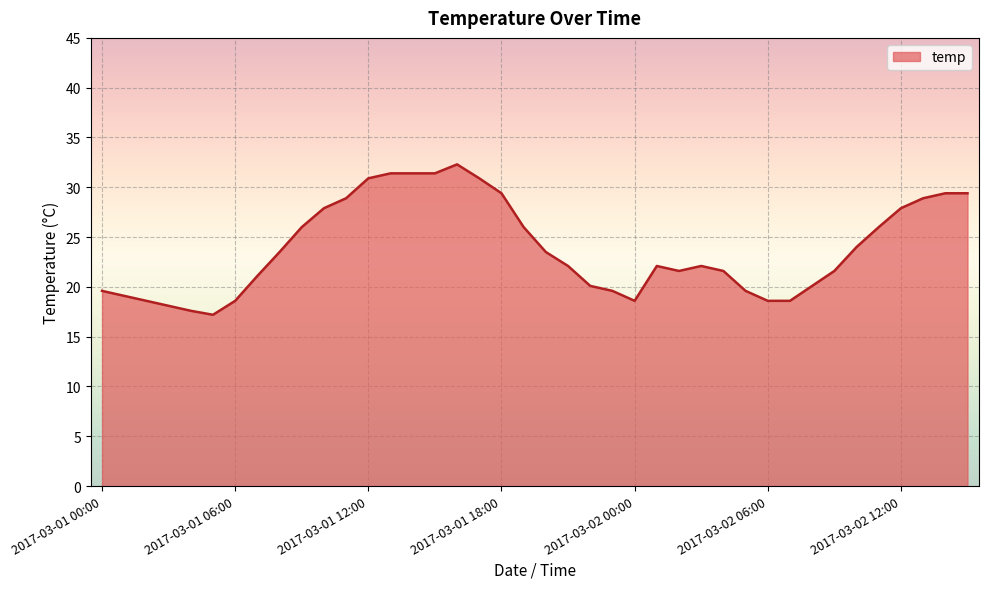

Does the chart display data point markers on the line(s)?

No